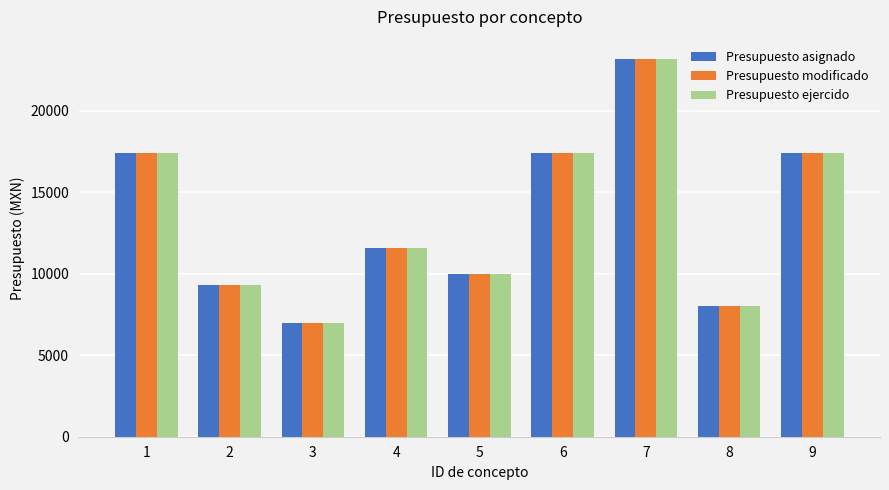

At which category is the sum across all series the highest?

7